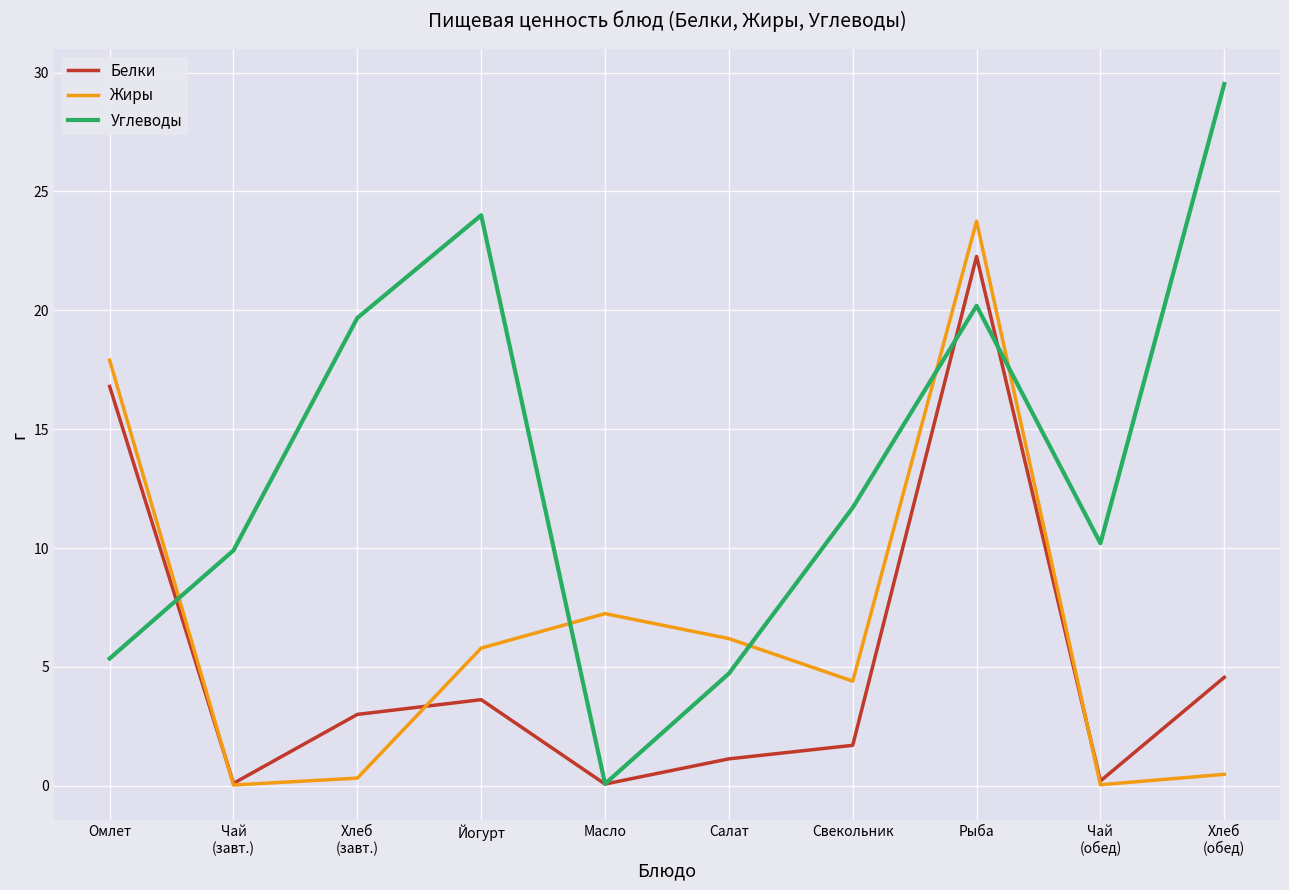

After their last crossing, which series has the higher values: Белки or Углеводы?

Углеводы